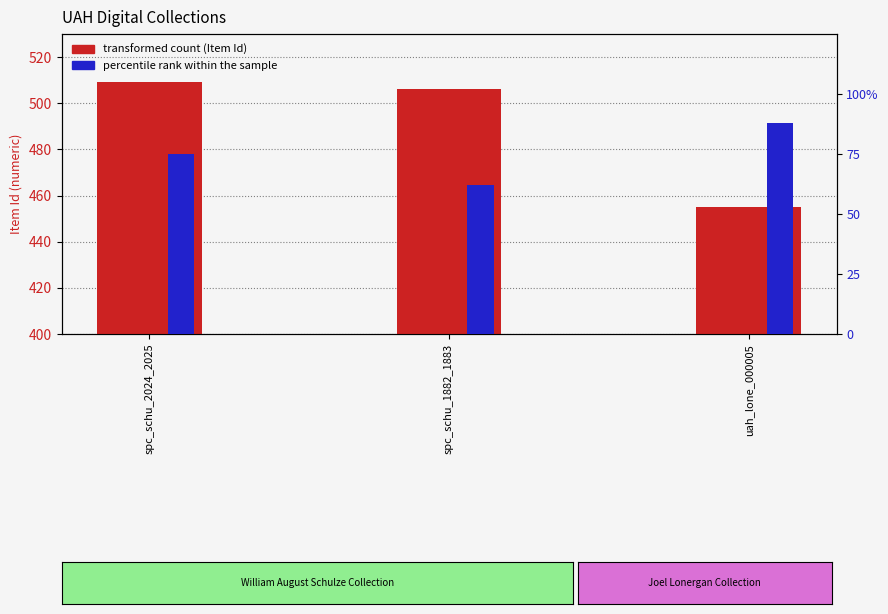

Between spc_schu_2024_2025 and spc_schu_1882_1883, which is larger?

spc_schu_2024_2025